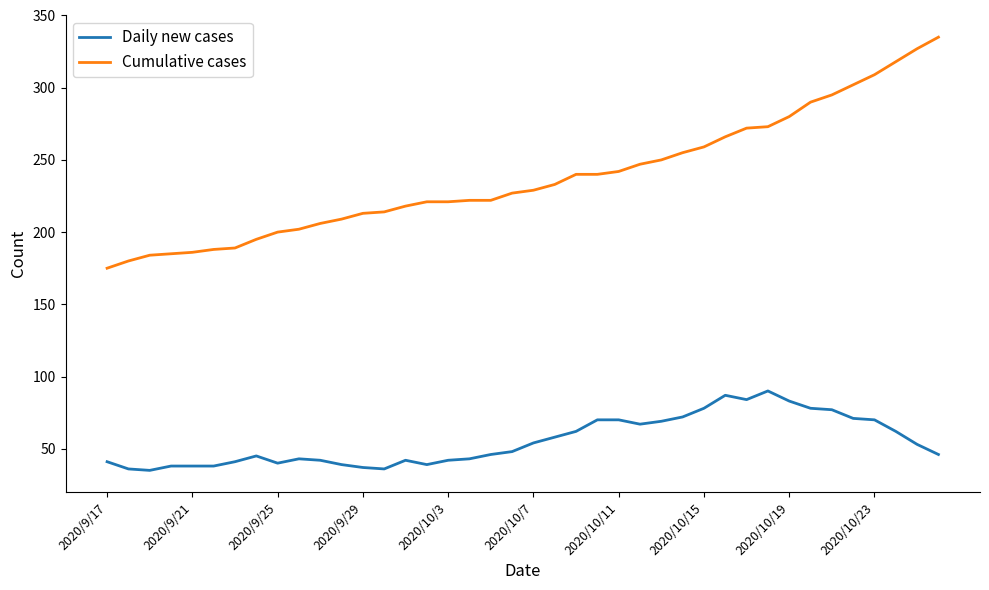

True or false: Daily new cases and Cumulative cases intersect in this chart.

False